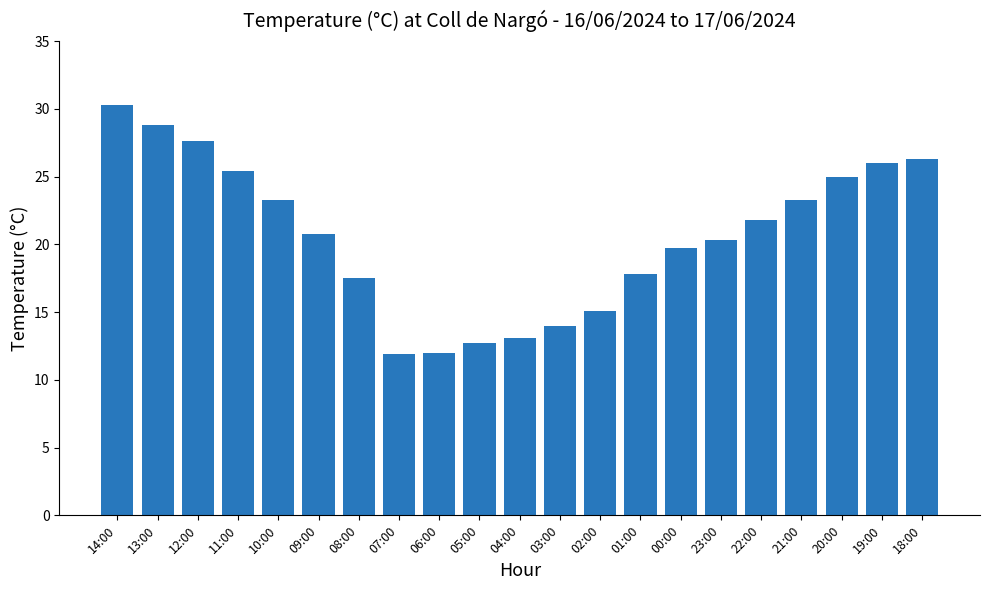

The value at 00:00 is 19.7. True or false?

True